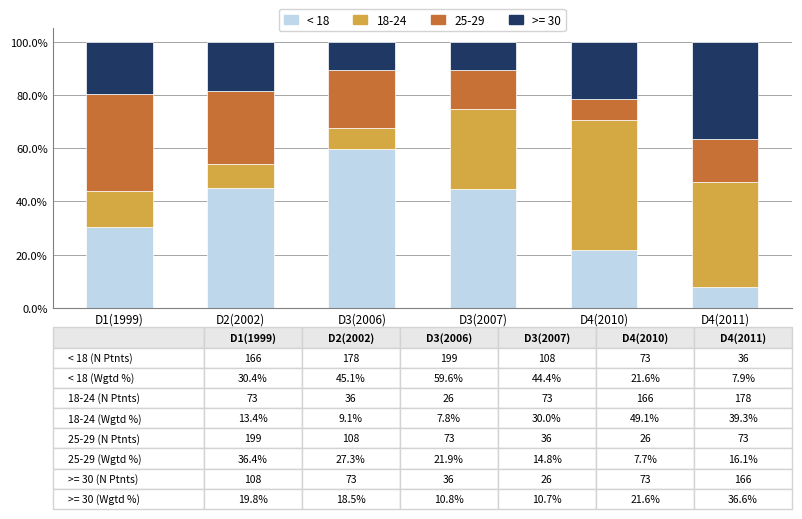

Reading right to left, transcribe the values for < 18.

D4(2011)=7.9	D4(2010)=21.6	D3(2007)=44.4	D3(2006)=59.6	D2(2002)=45.1	D1(1999)=30.4